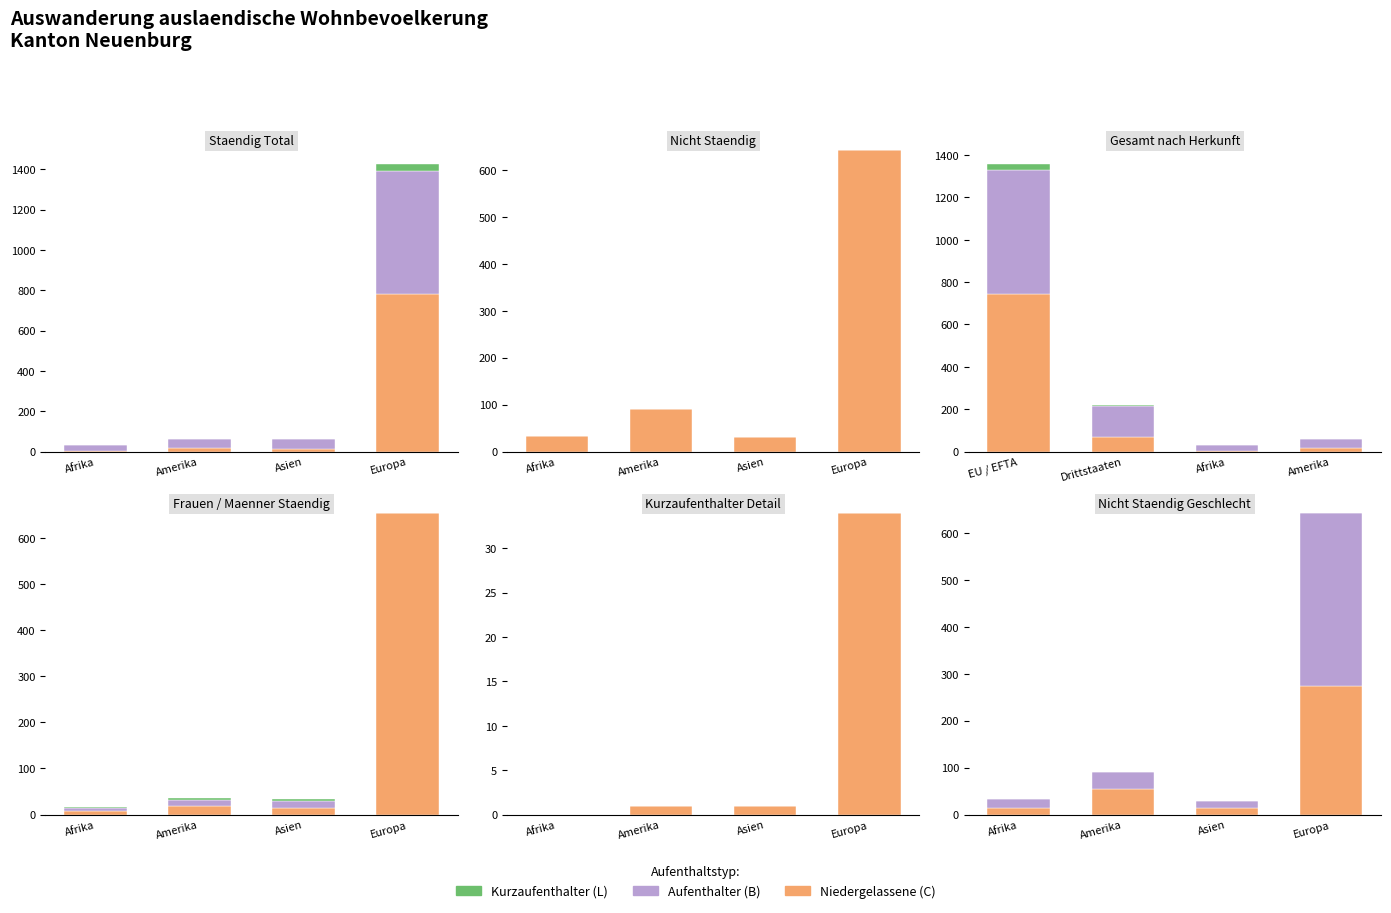

Reading left to right, what are all the values shown in this chart?

Niedergelassene: 15	54	15	275
Aufenthalter: 19	37	15	368
Kurzaufenthalter: 0	0	0	0